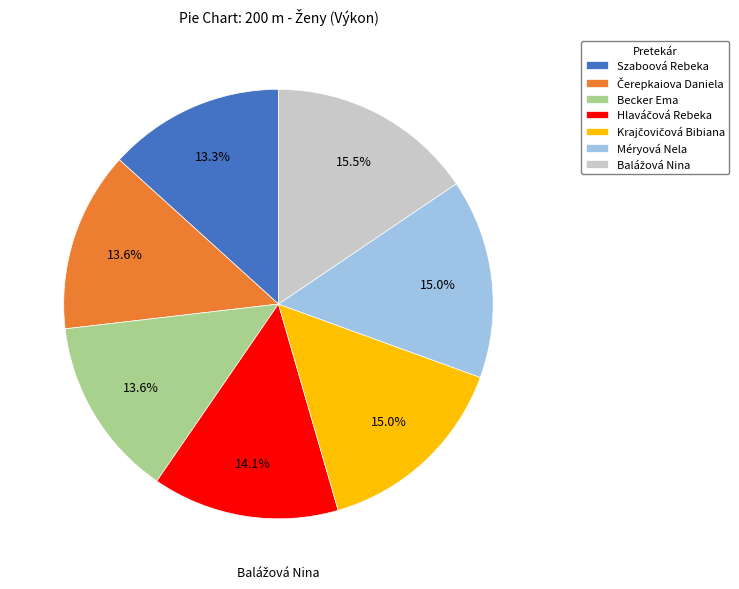

Is there a majority slice in this chart?

No